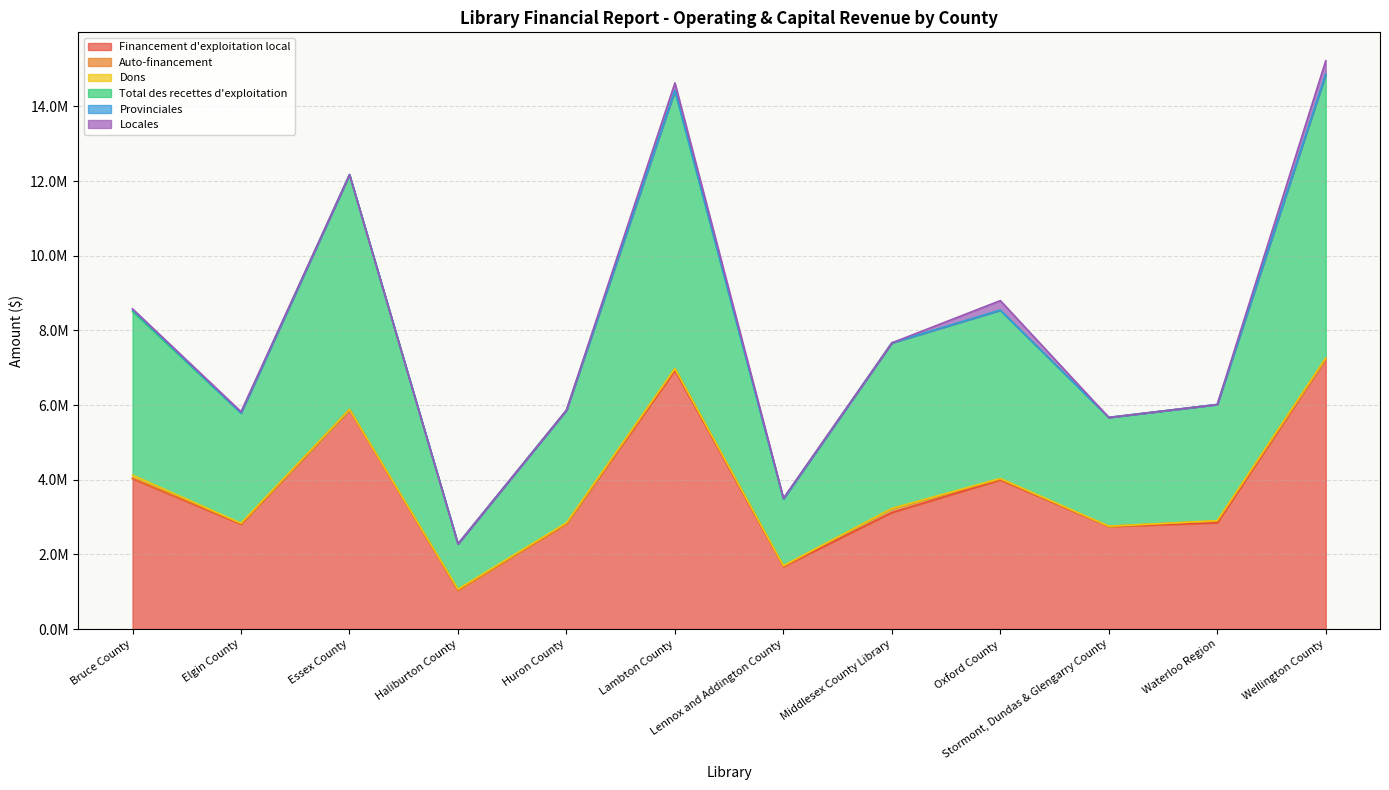

What is the label of the 4th point from the left?

Haliburton County